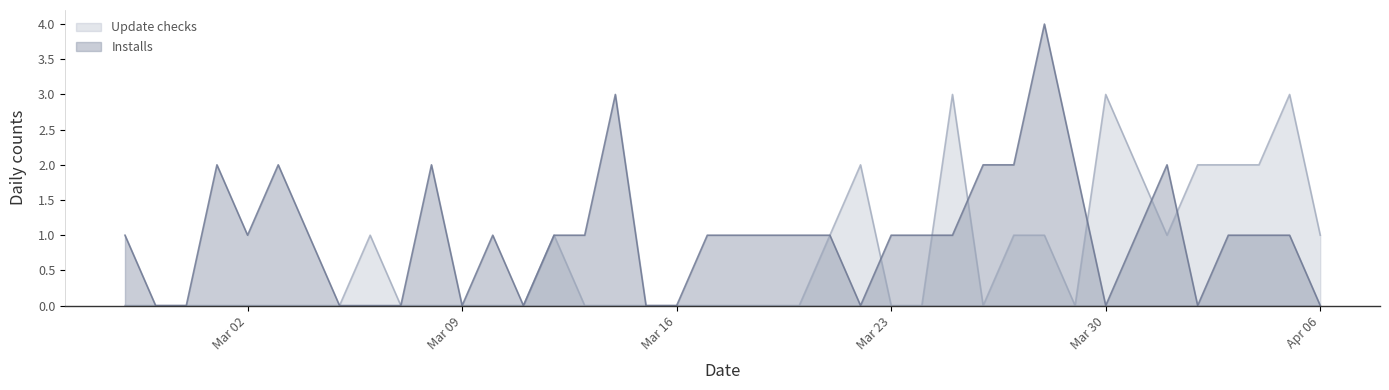

Count the number of categories in the chart.

40